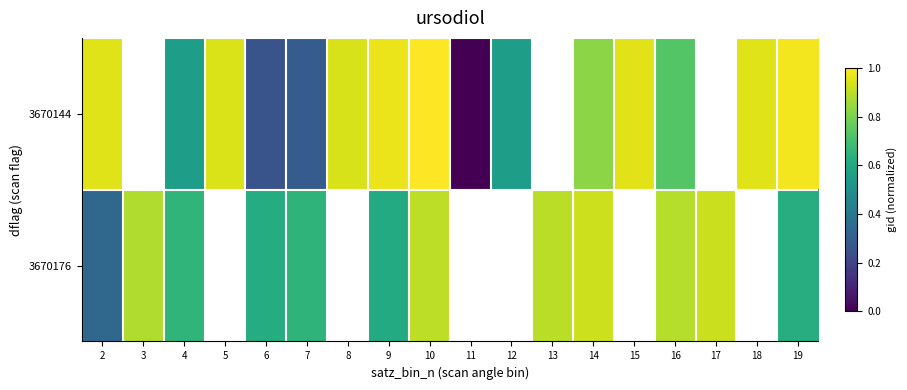

What is the maximum value shown in the chart?

1.0